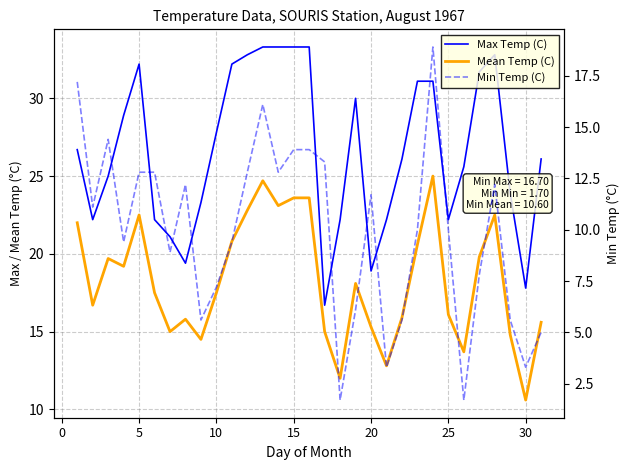

Which series has the widest spread of values?

Min Temp (C)